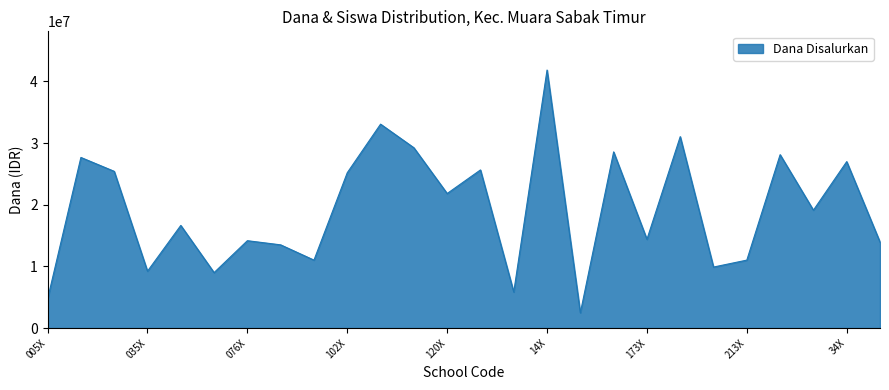

What is the difference between the maximum and minimum values?

39375000